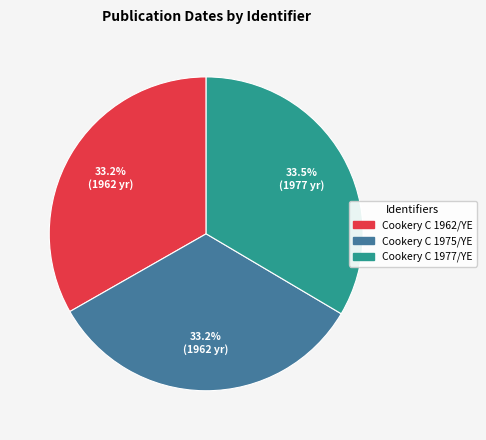

Is there a majority slice in this chart?

No